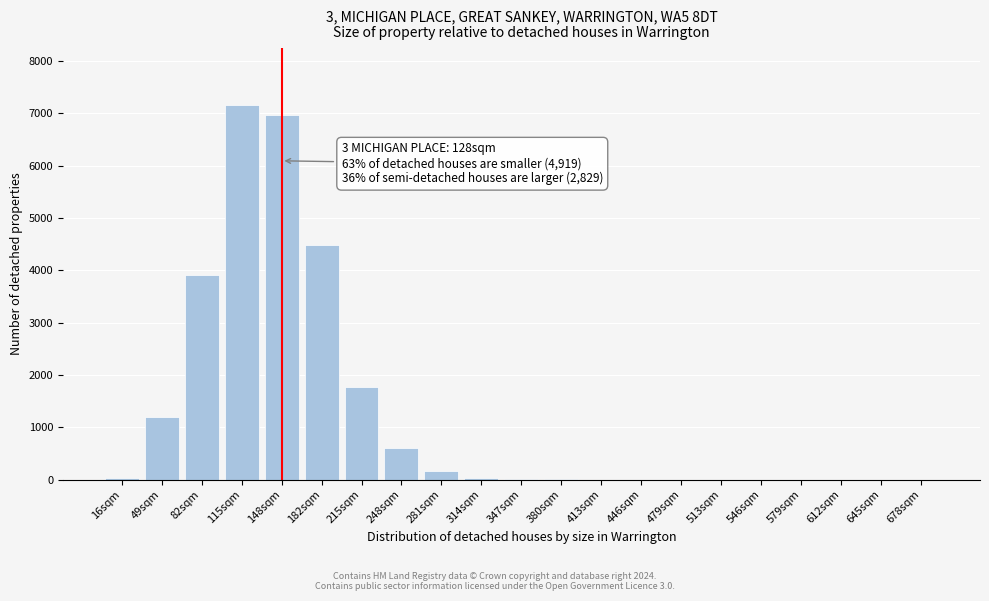

What is the sum of all values?

26306